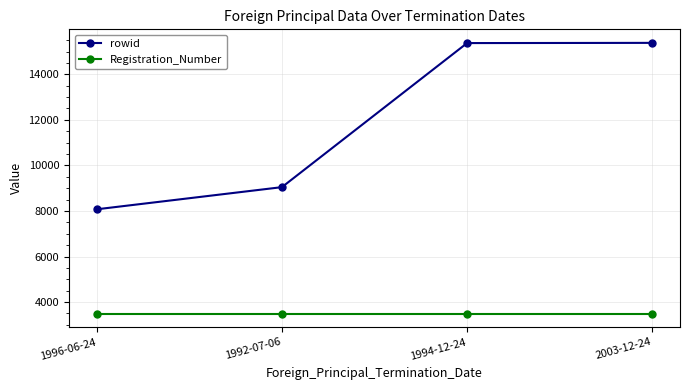

Is this an area chart (filled region under the line)?

No